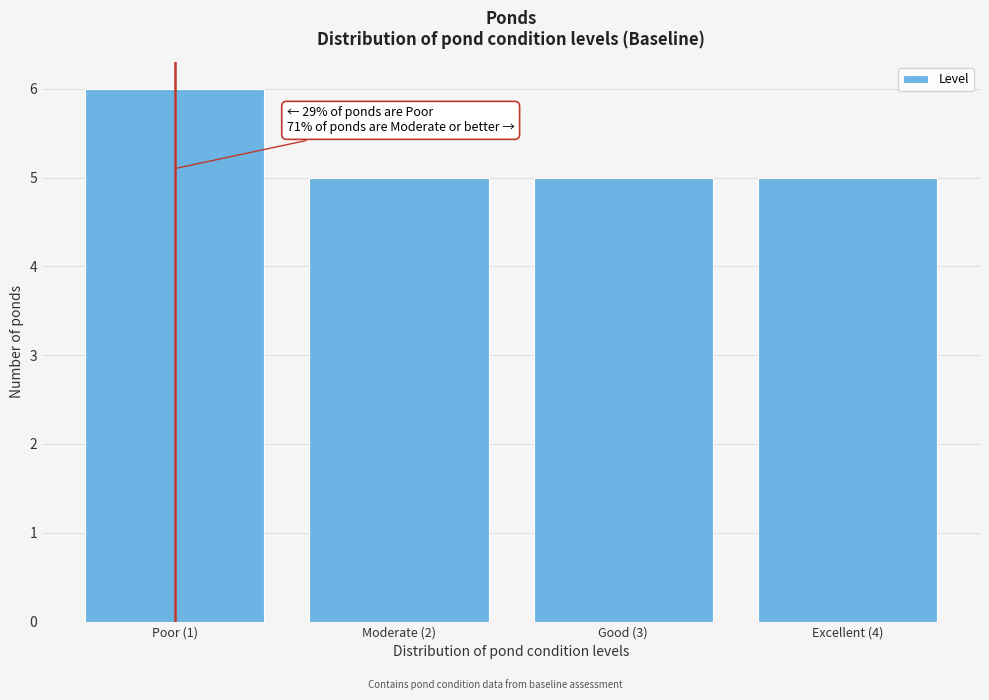

Reading right to left, extract all data points from this chart.

Excellent (4)=5	Good (3)=5	Moderate (2)=5	Poor (1)=6